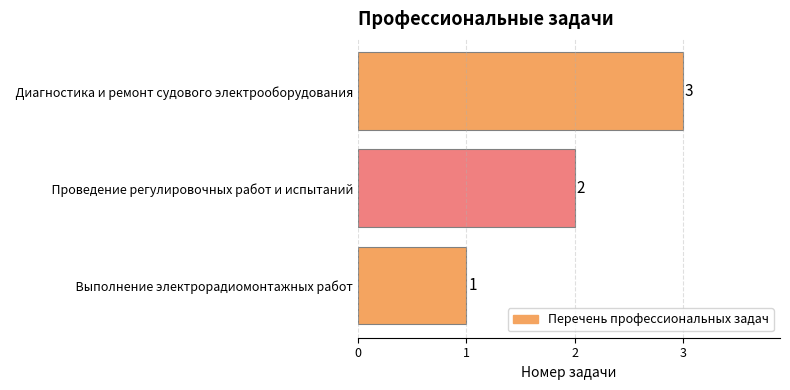

Does the chart contain any negative values?

No